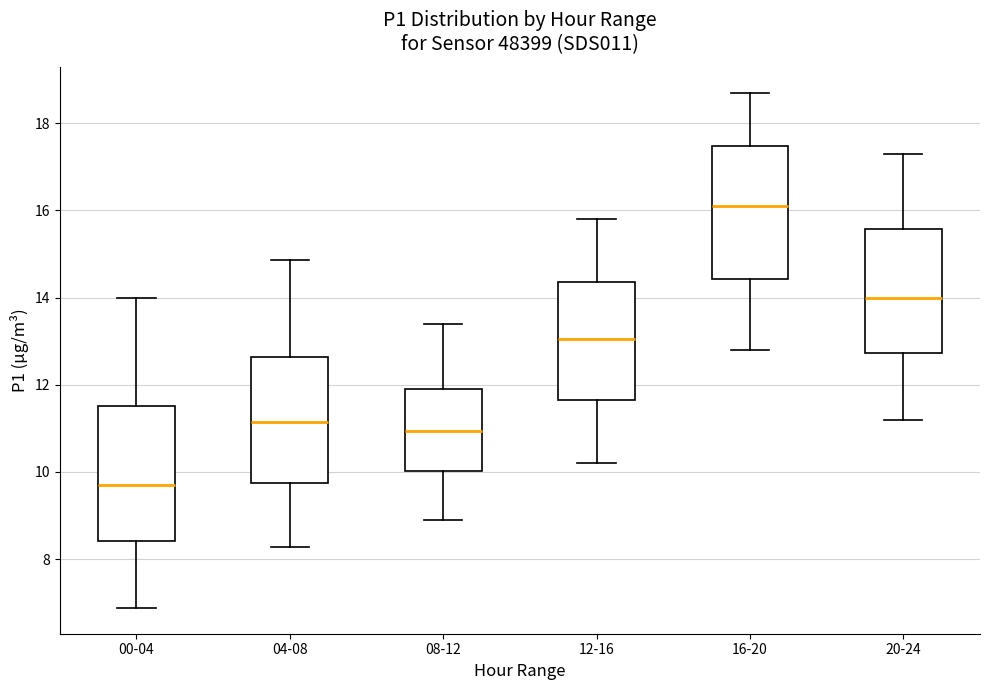

Which box has the lowest median line?

00-04